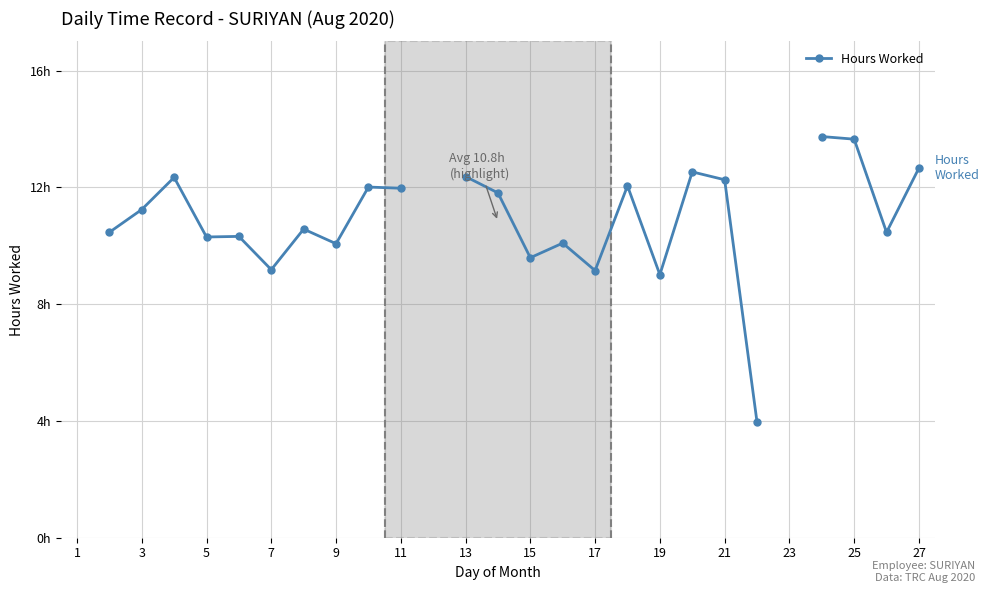

What is the minimum value shown in the chart?

4.0